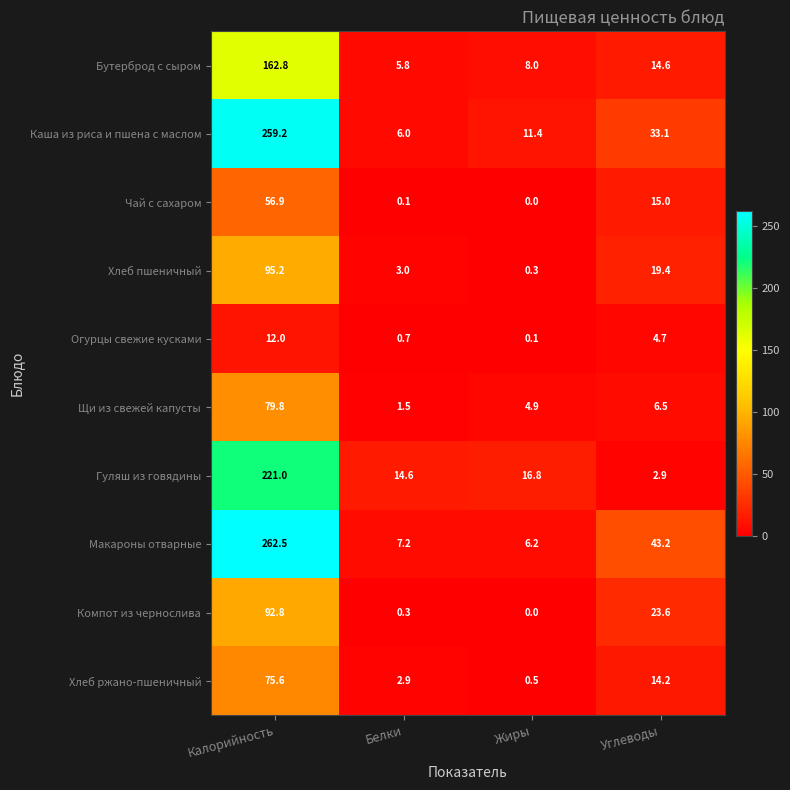

Which series has the widest spread of values?

Макароны отварные